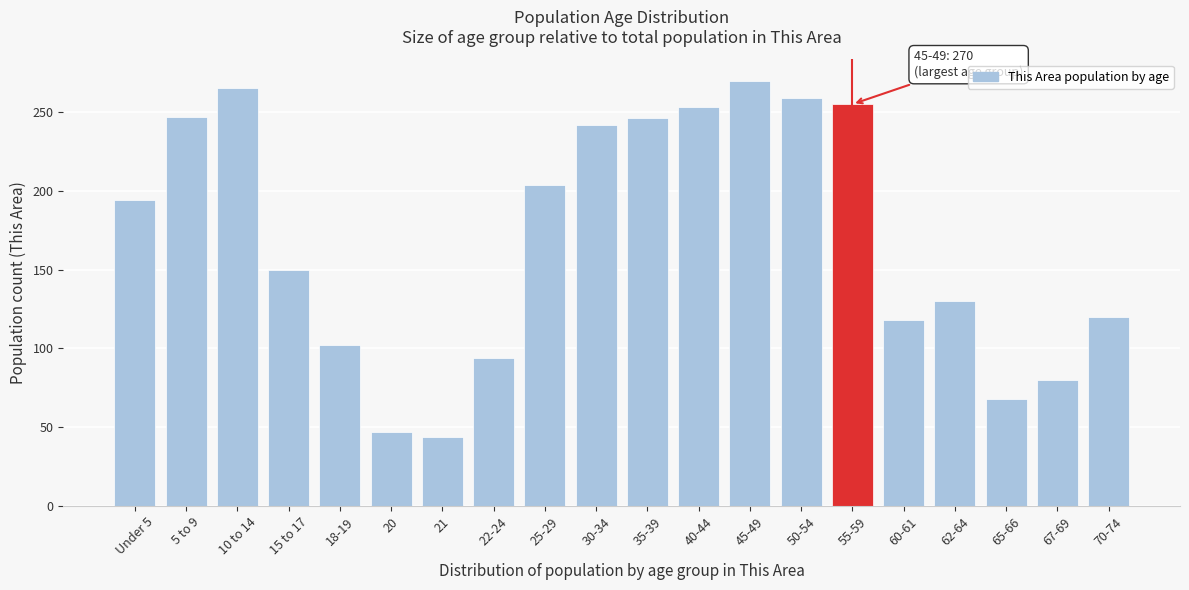

What is the maximum value shown in the chart?

270